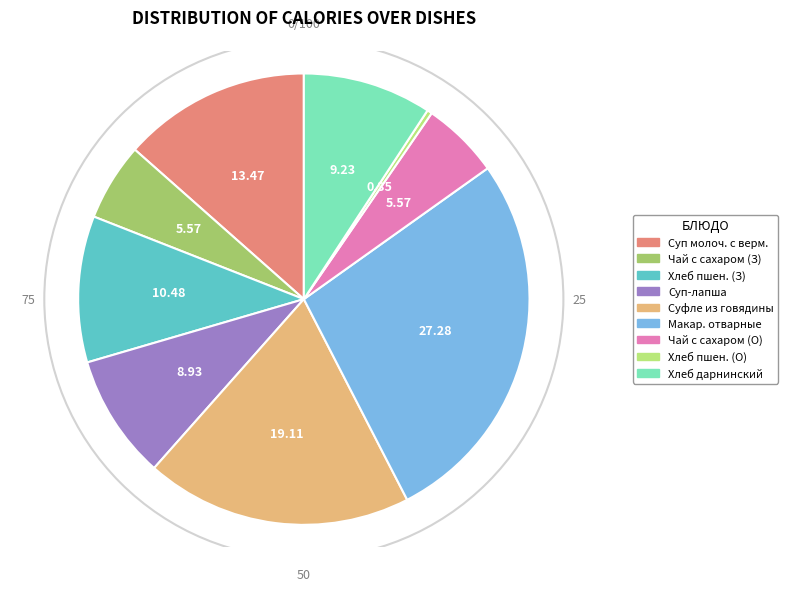

Does any single category account for the majority?

No